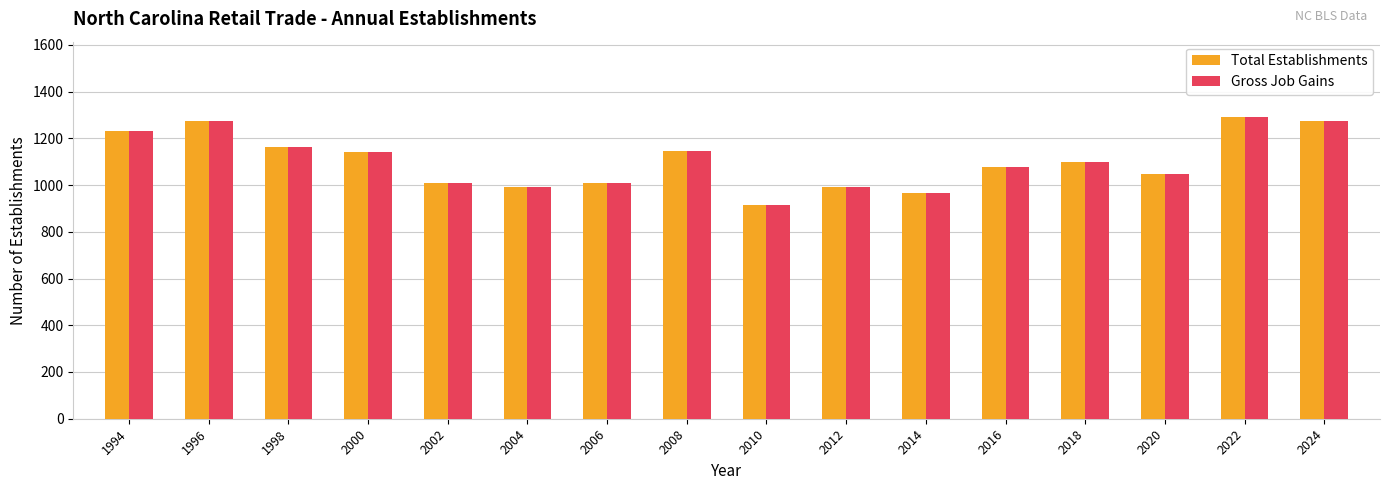

What are all the series names shown in the legend?

Total Establishments, Gross Job Gains